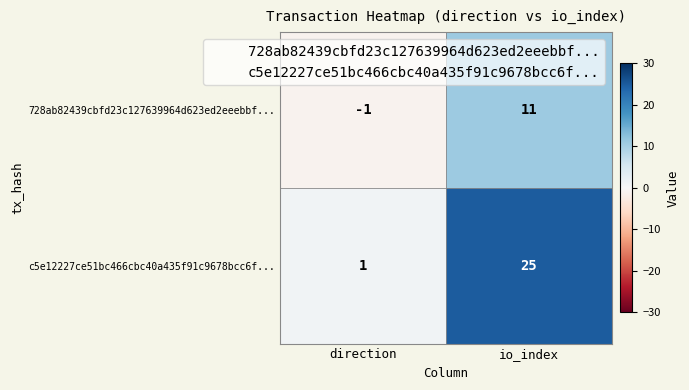

At which label is c5e12227ce51bc466cbc40a435f91c9678bcc6f... closest to 13?

direction